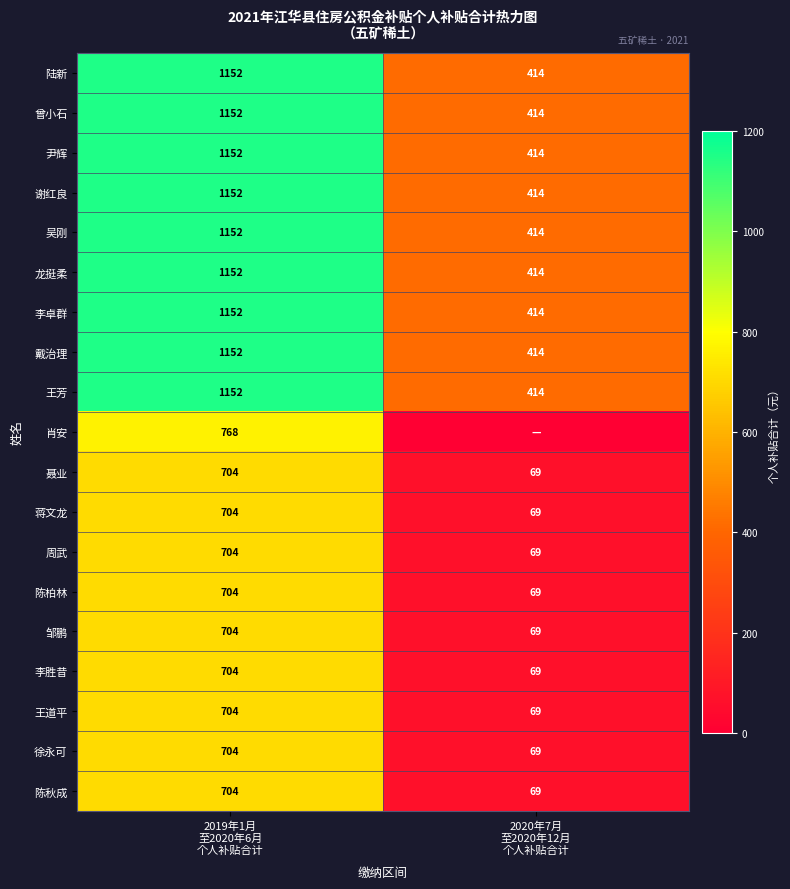

How many categories are shown in the chart?

2